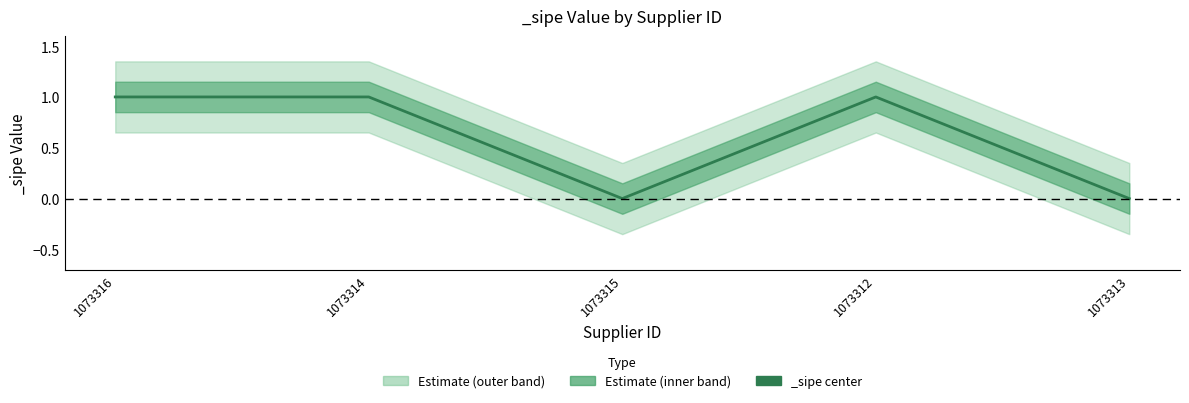

Approximately how many times larger is the value at 1073312 compared to 1073314?

1.0